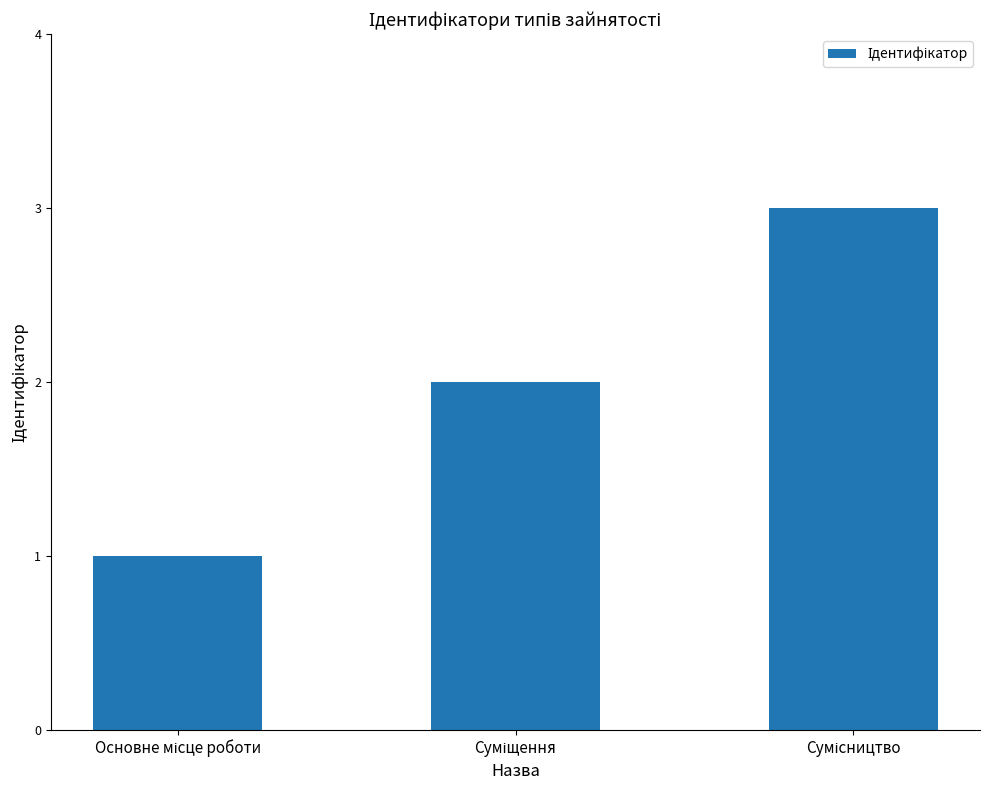

Count the number of categories in the chart.

3